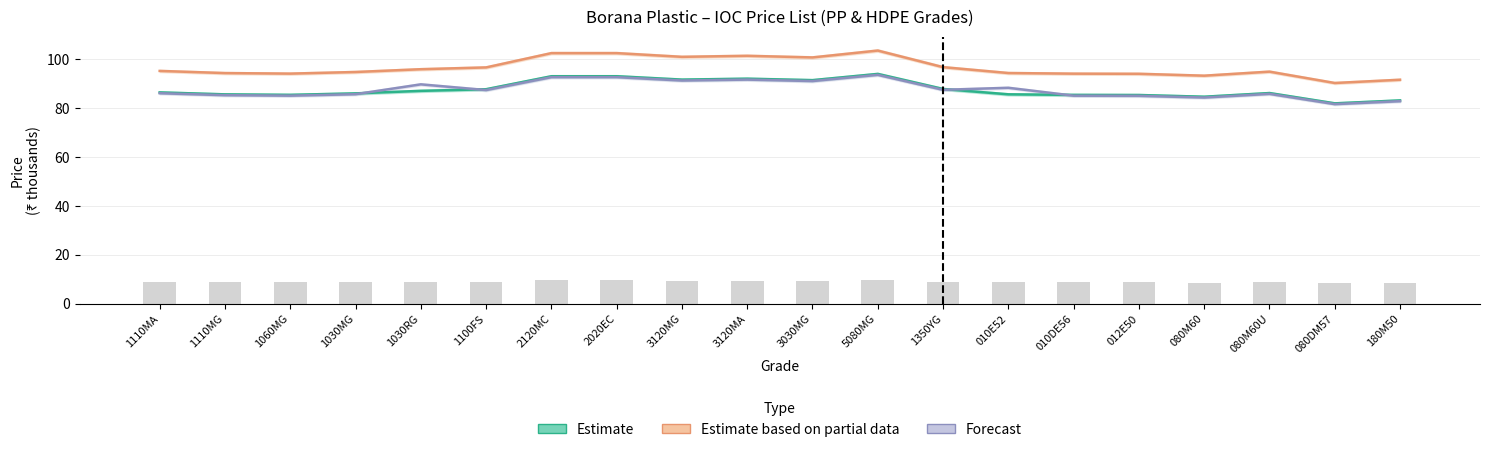

The ED (×1000 ₹) series shows 4.8 at 180M50. True or false?

False